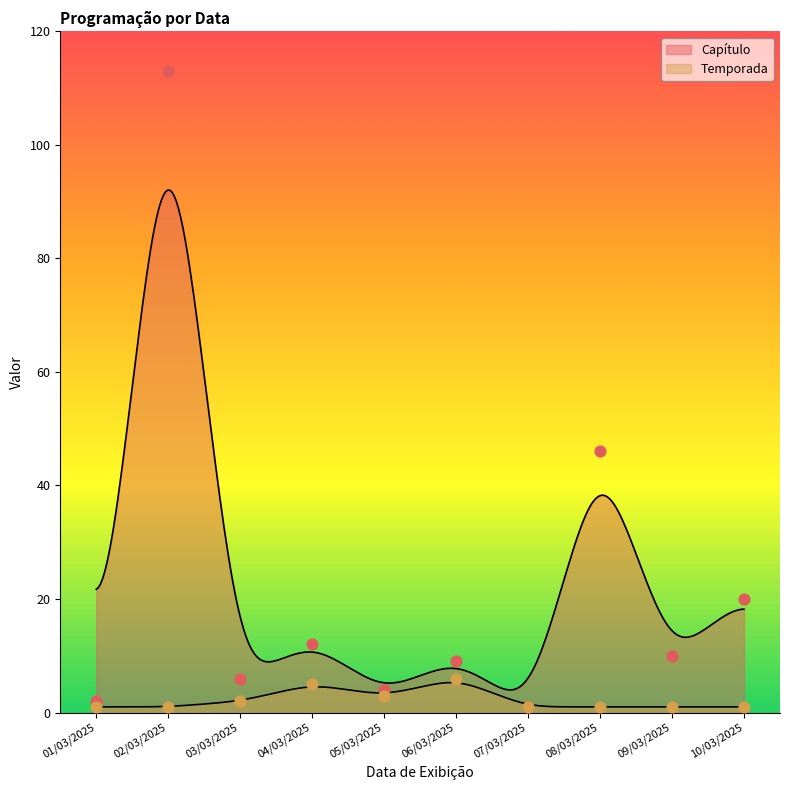

At how many categories does at least one series exceed 78?

1